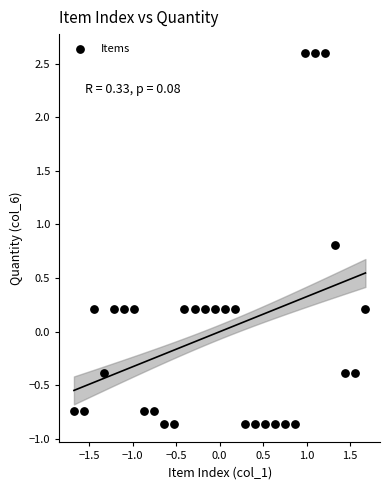

What is the range of Y values (max minus min)?

3.5